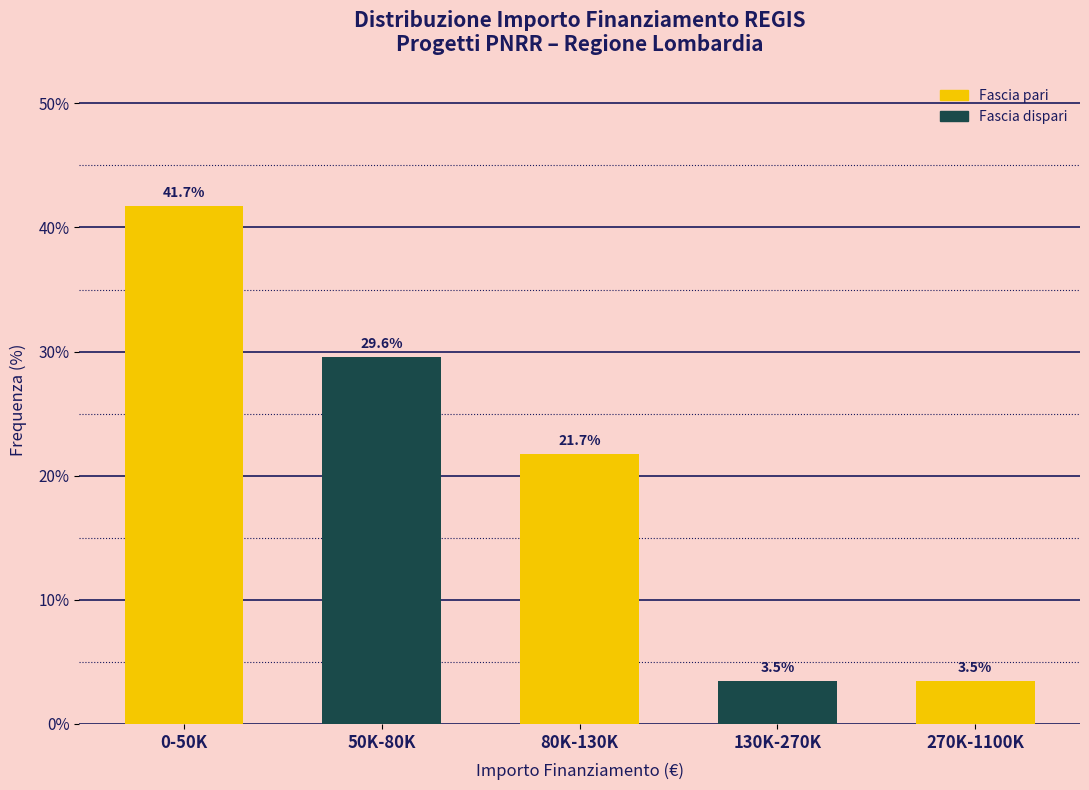

Reading right to left, what are all the values shown in this chart?

3.5	3.5	21.7	29.6	41.7